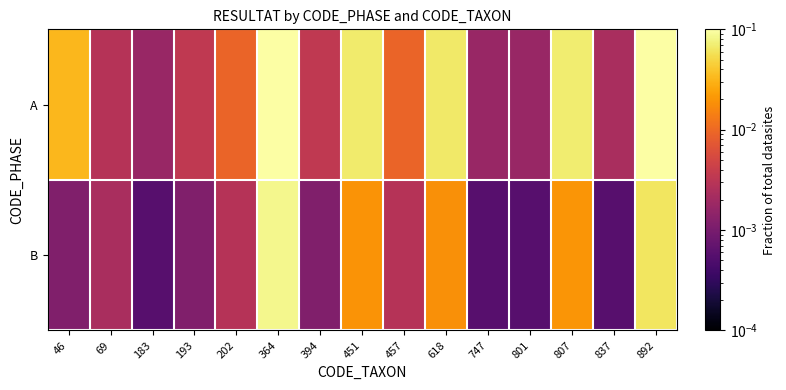

Which has a higher value, 69 or 451?

451